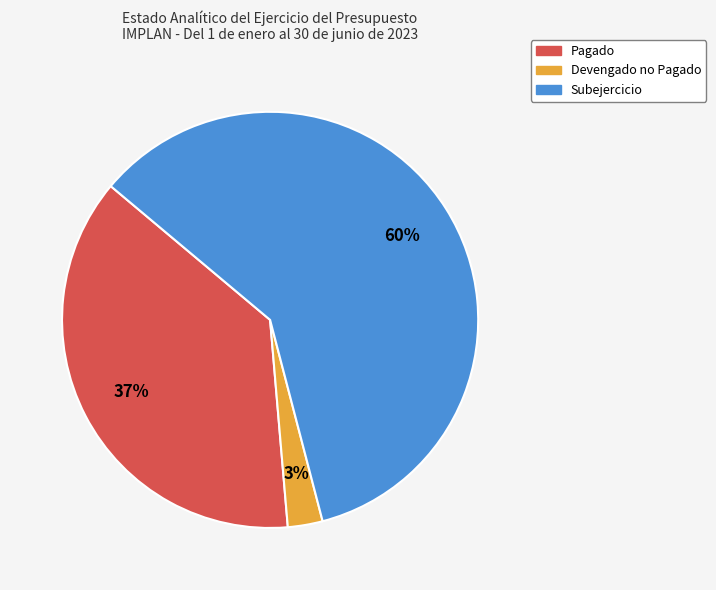

To the nearest percent, what percentage of the pie is Subejercicio?

60%